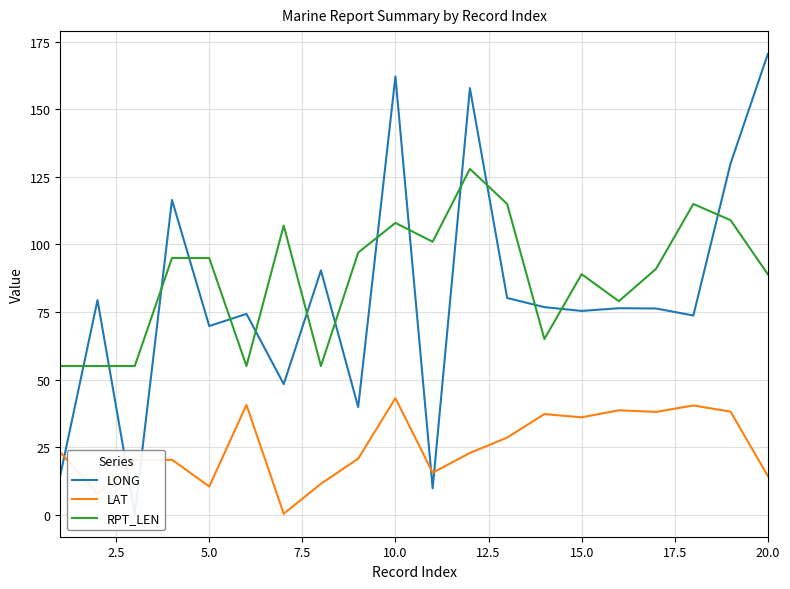

True or false: LONG has more than 2 points higher than both neighbors.

True